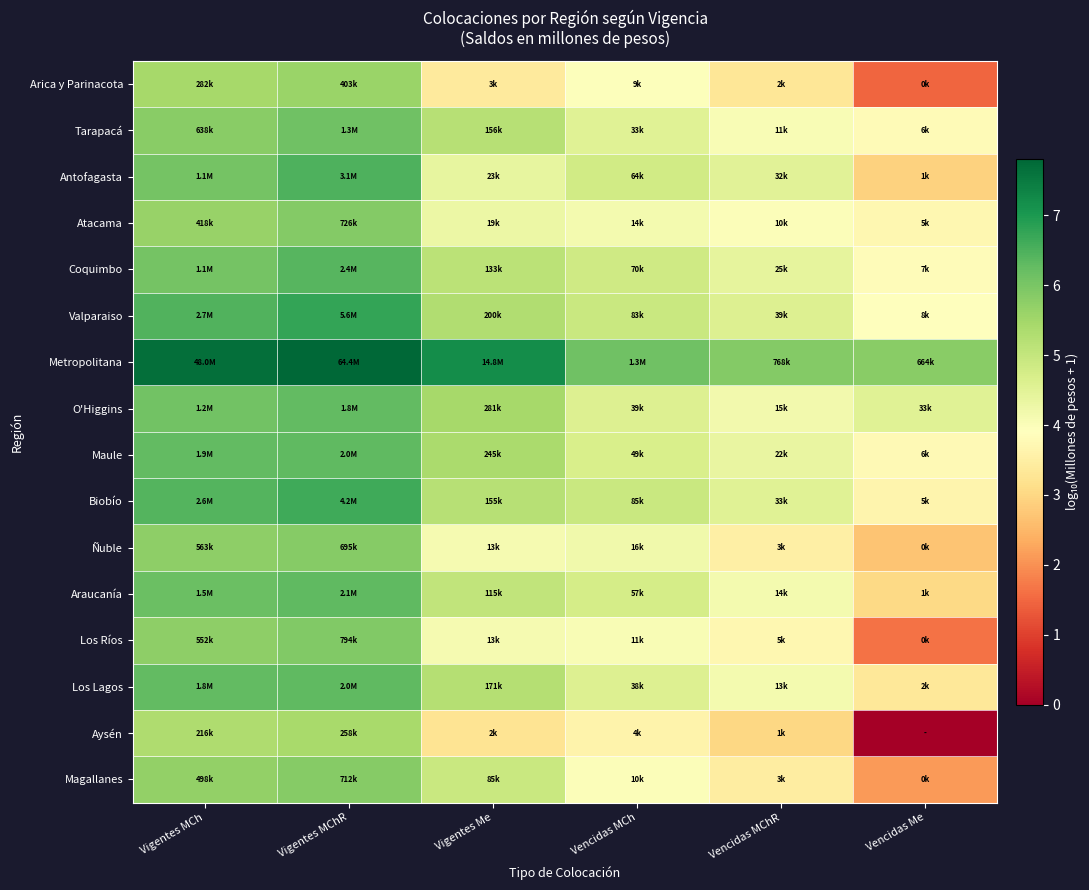

At which category is the sum across all series the highest?

Vigentes MChR